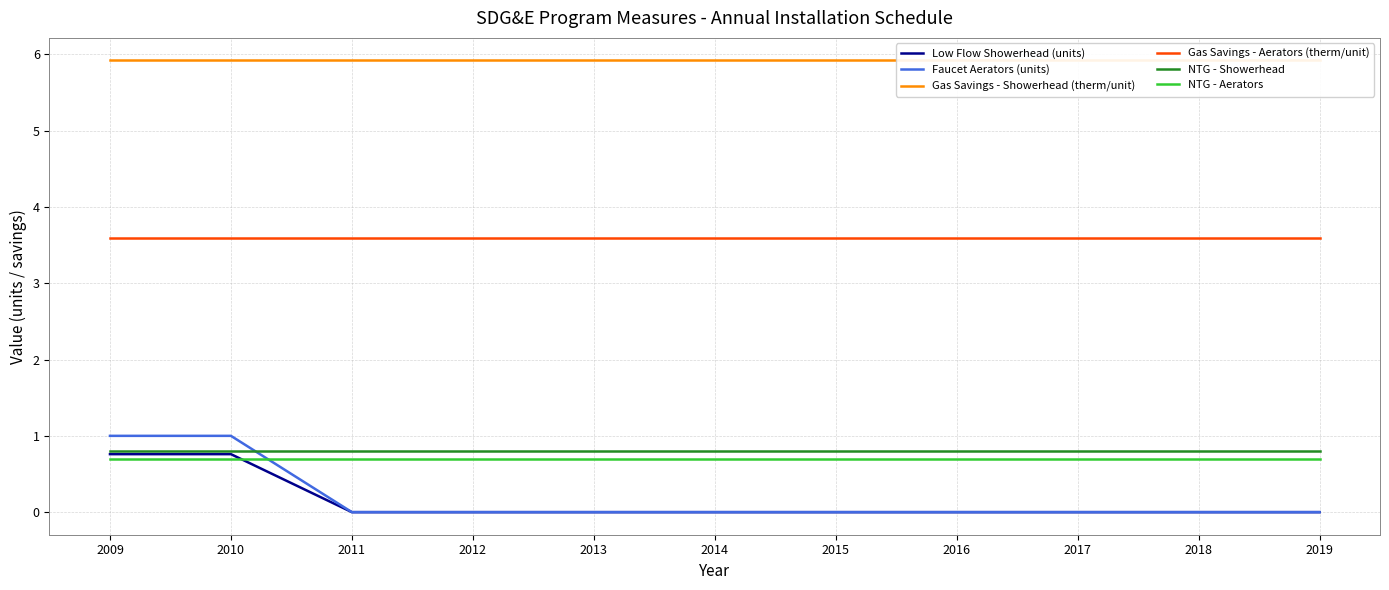

Reading right to left, extract all data points from this chart.

Low Flow Showerhead (units): 0.0	0.0	0.0	0.0	0.0	0.0	0.0	0.0	0.0	0.8	0.8
Faucet Aerators (units): 0.0	0.0	0.0	0.0	0.0	0.0	0.0	0.0	0.0	1.0	1.0
Gas Savings - Showerhead (therm/unit): 5.9	5.9	5.9	5.9	5.9	5.9	5.9	5.9	5.9	5.9	5.9
Gas Savings - Aerators (therm/unit): 3.6	3.6	3.6	3.6	3.6	3.6	3.6	3.6	3.6	3.6	3.6
NTG - Showerhead: 0.8	0.8	0.8	0.8	0.8	0.8	0.8	0.8	0.8	0.8	0.8
NTG - Aerators: 0.7	0.7	0.7	0.7	0.7	0.7	0.7	0.7	0.7	0.7	0.7